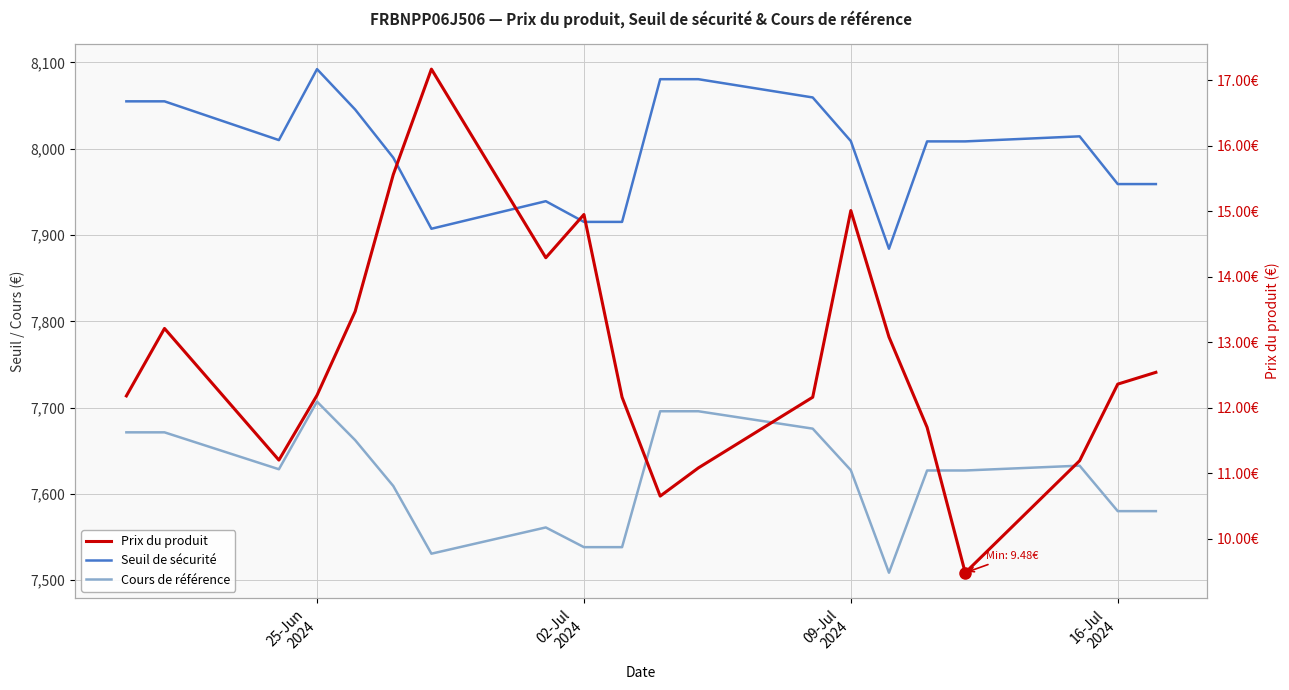

What position from the left is 02-Jul 2024?

12